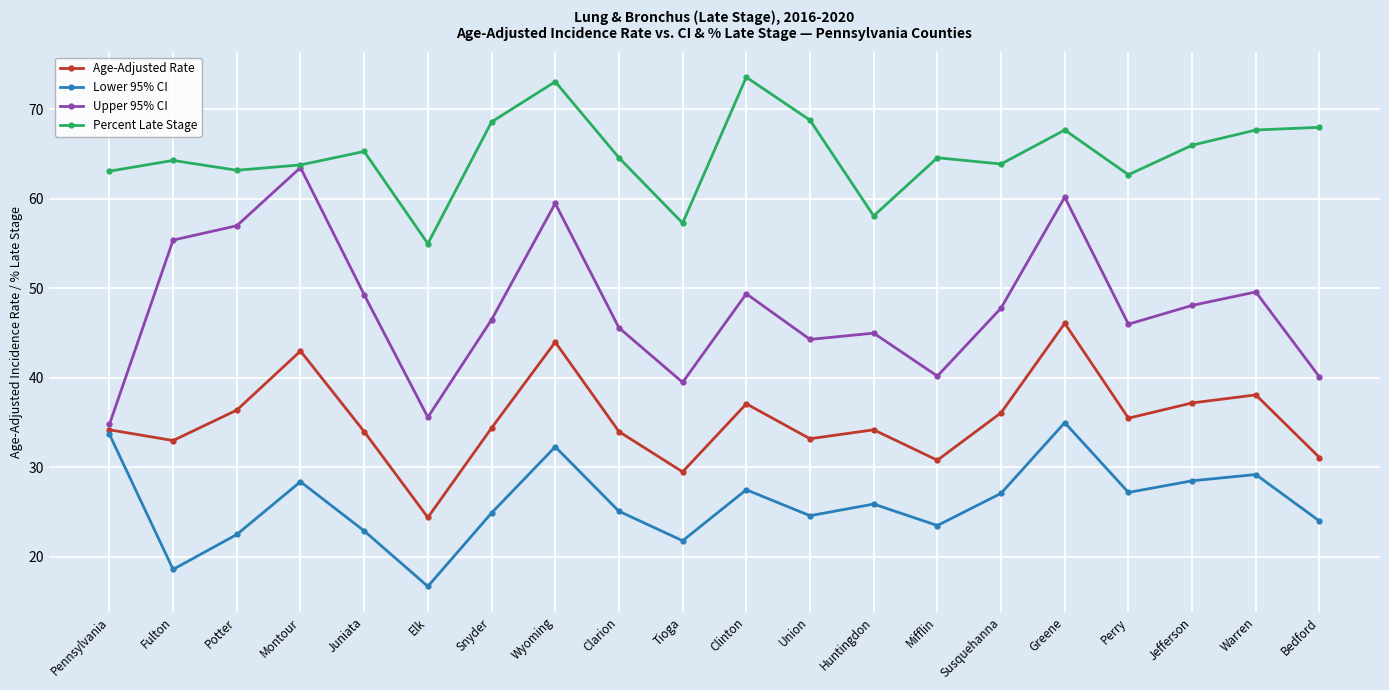

Rank the series by their maximum value, from lowest to highest.

Lower 95% CI, Age-Adjusted Rate, Upper 95% CI, Percent Late Stage